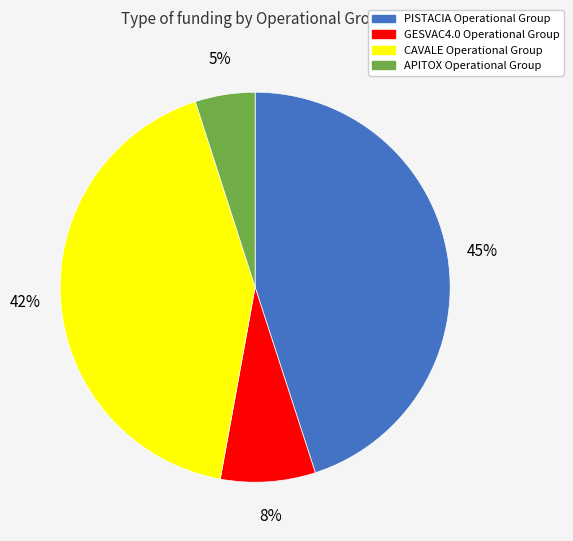

Is the sum of APITOX Operational Group and GESVAC4.0 Operational Group greater than half?

No